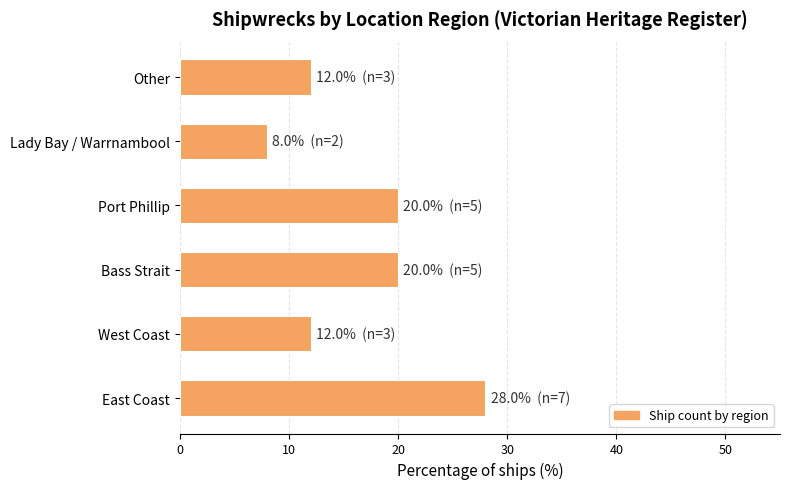

How many values are between 12 and 20?

4